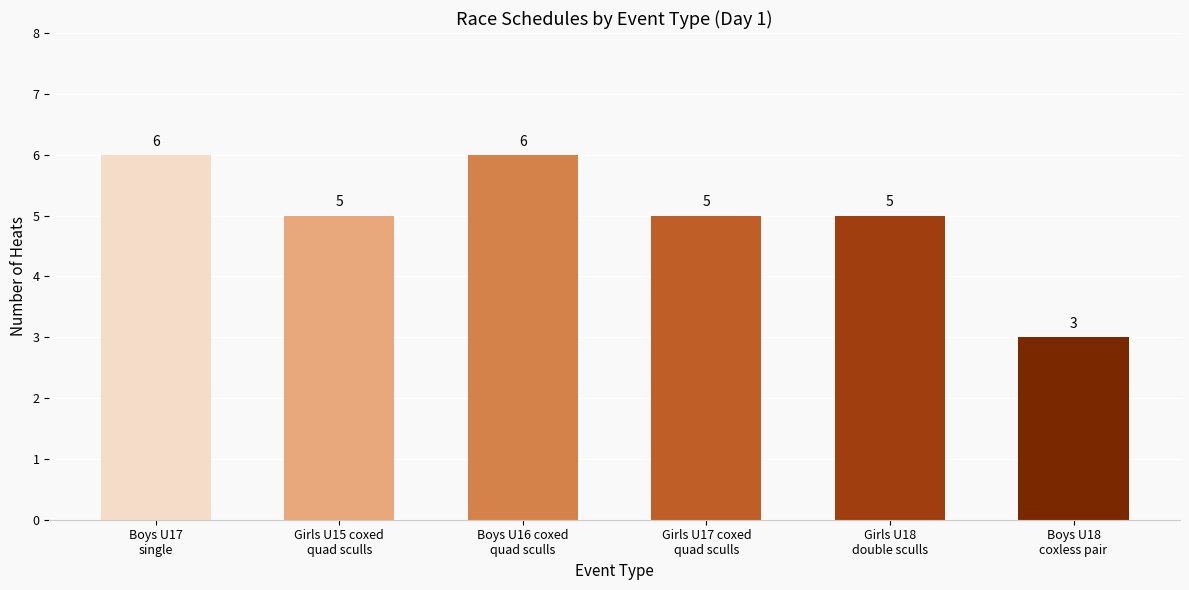

What is the approximate value at Girls U18
double sculls?

5